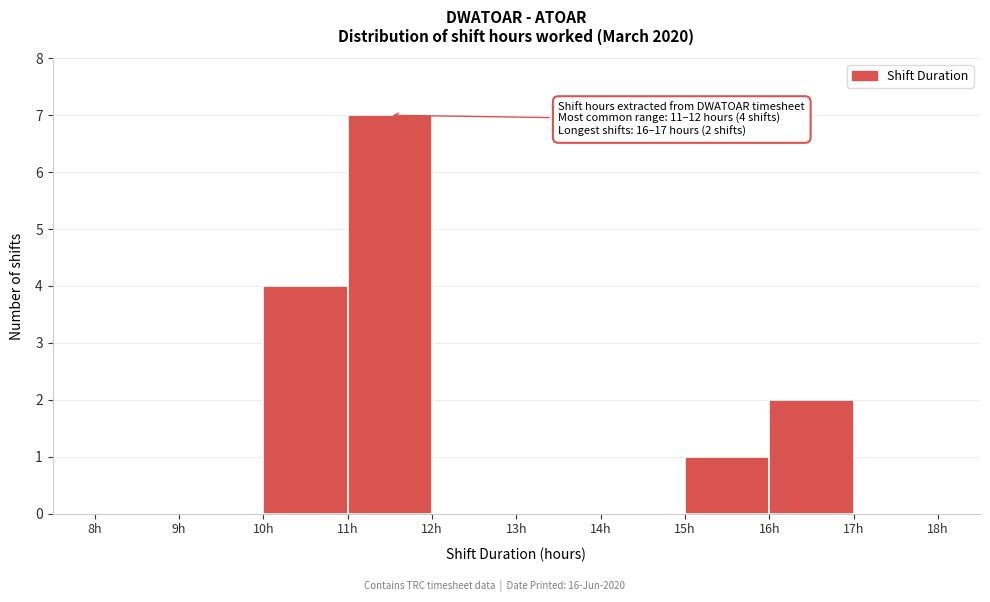

Which range on the x-axis has the tallest bar?

11 to 12